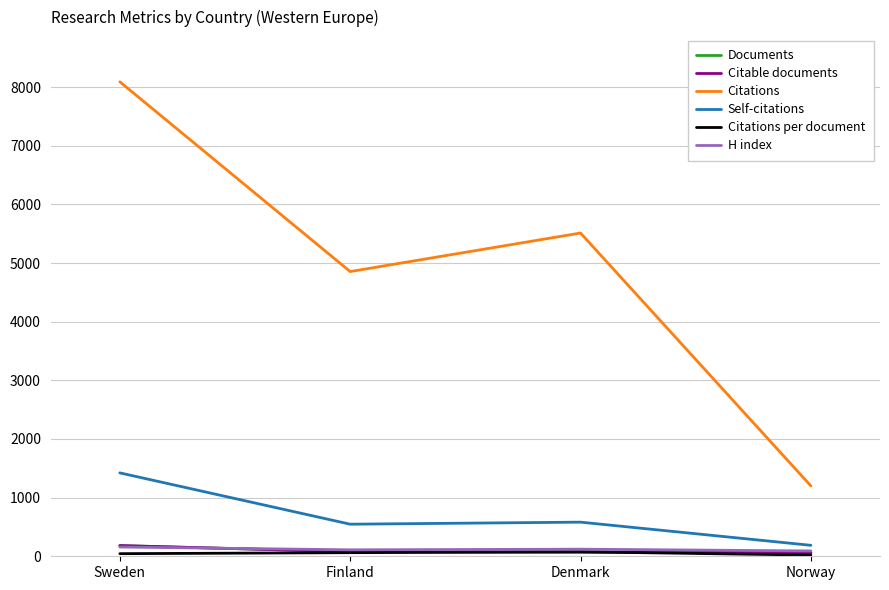

True or false: Self-citations and Documents cross at least once.

False